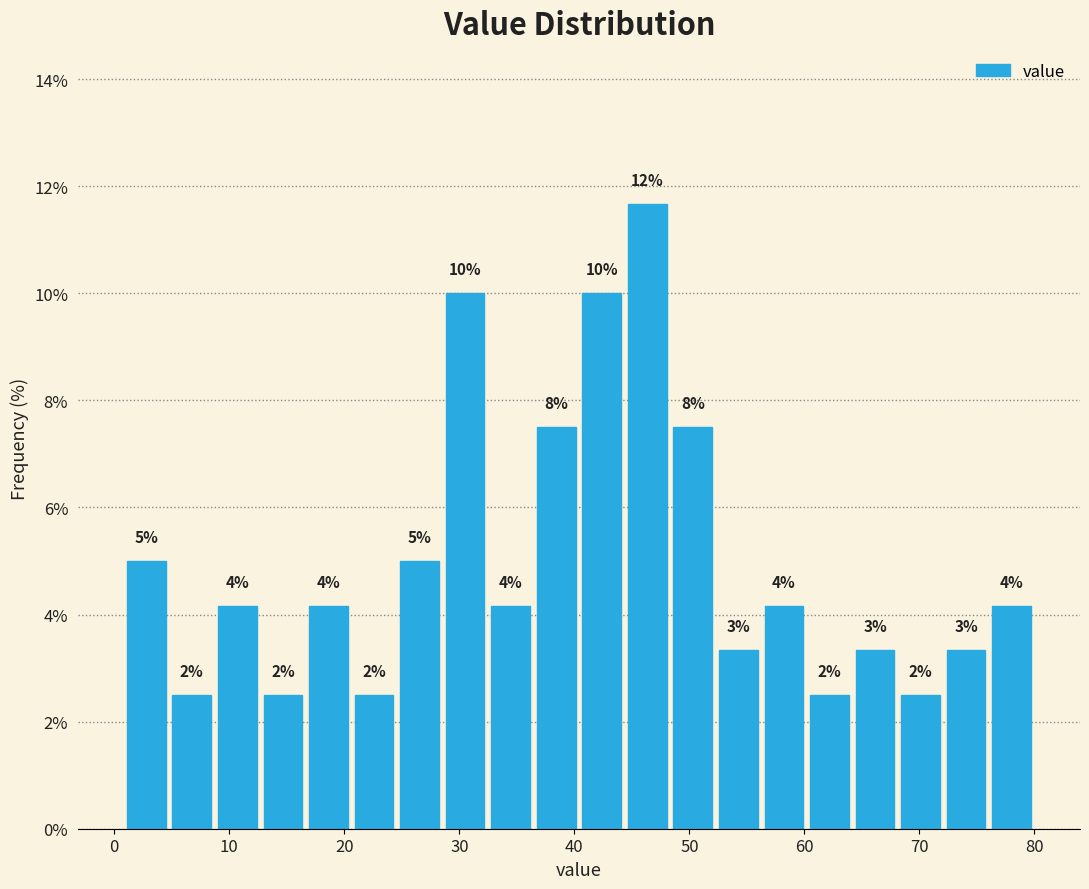

Read against the x-axis, roughly where is the centre of the tallest bar?

46